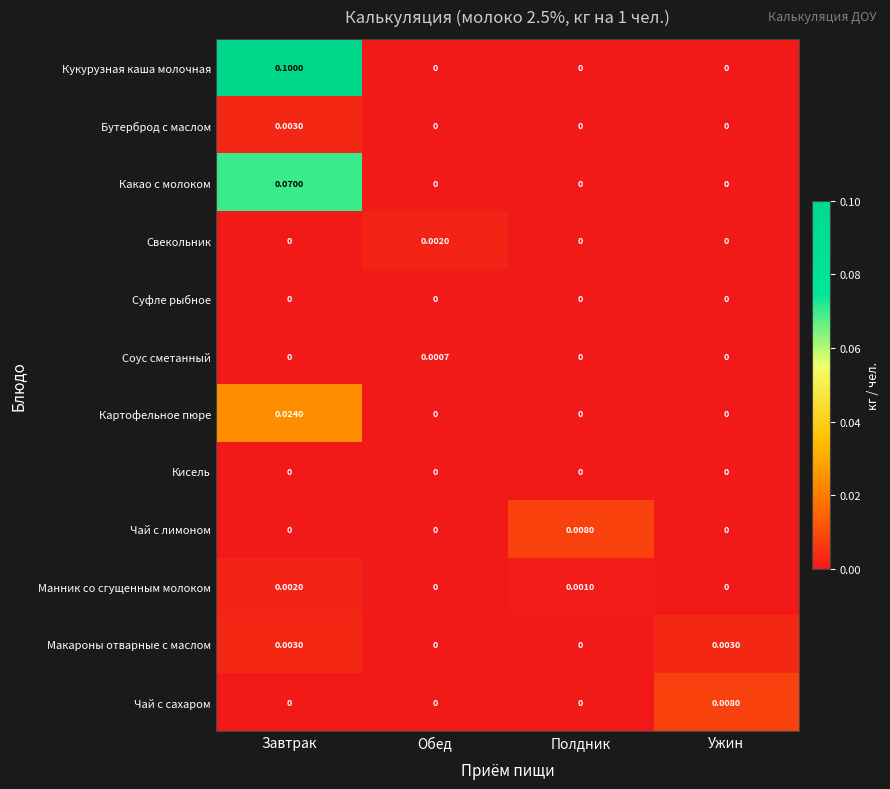

Between Завтрак and Ужин, which series saw the biggest shift?

Кукурузная каша молочная